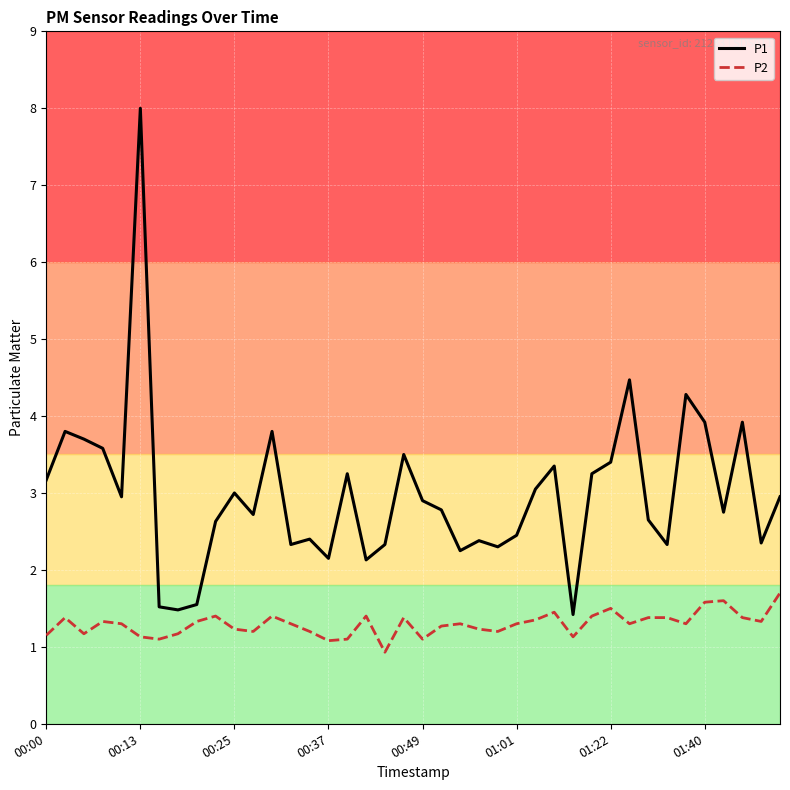

Which series has the largest total across all categories?

P1